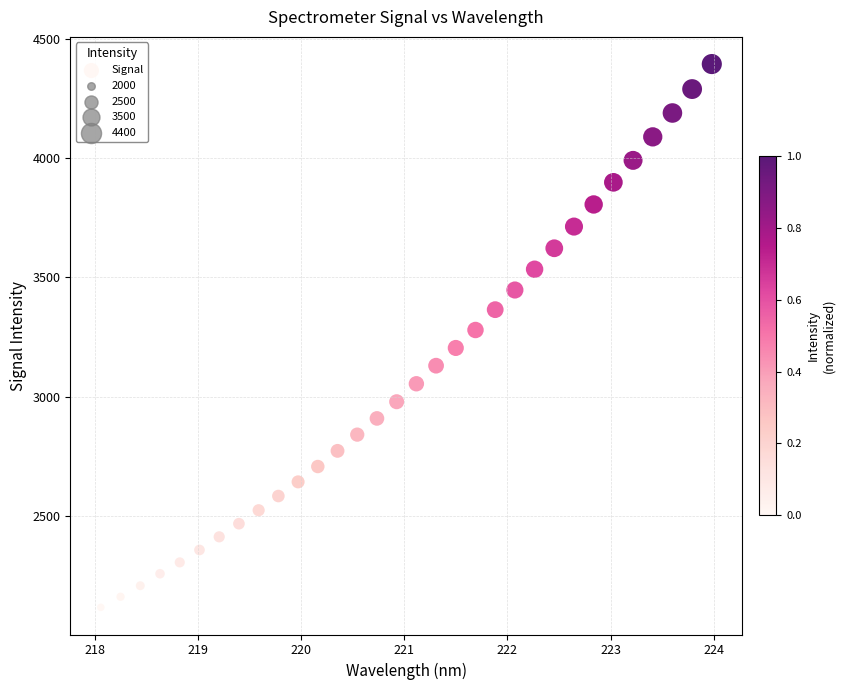

What is the range of Y values (max minus min)?

2277.2